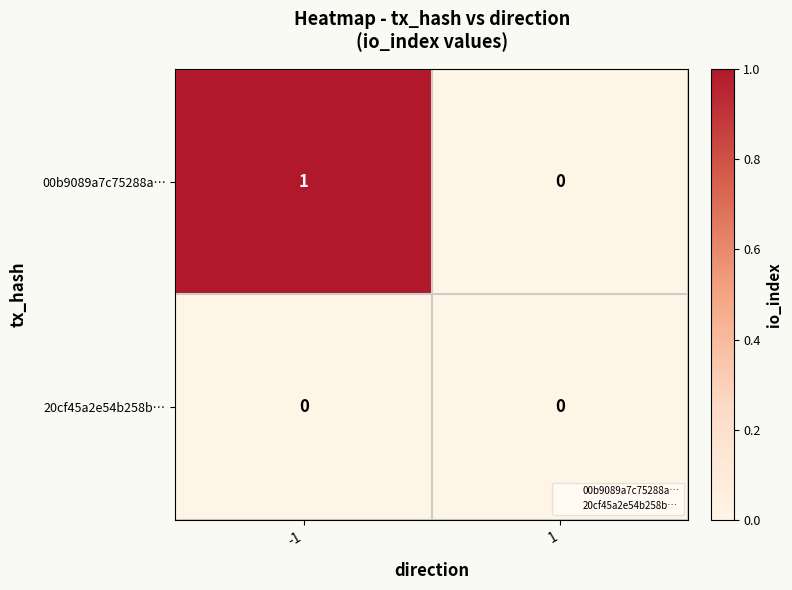

Rank the categories by 00b9089a7c75288a… value from highest to lowest.

-1, 1